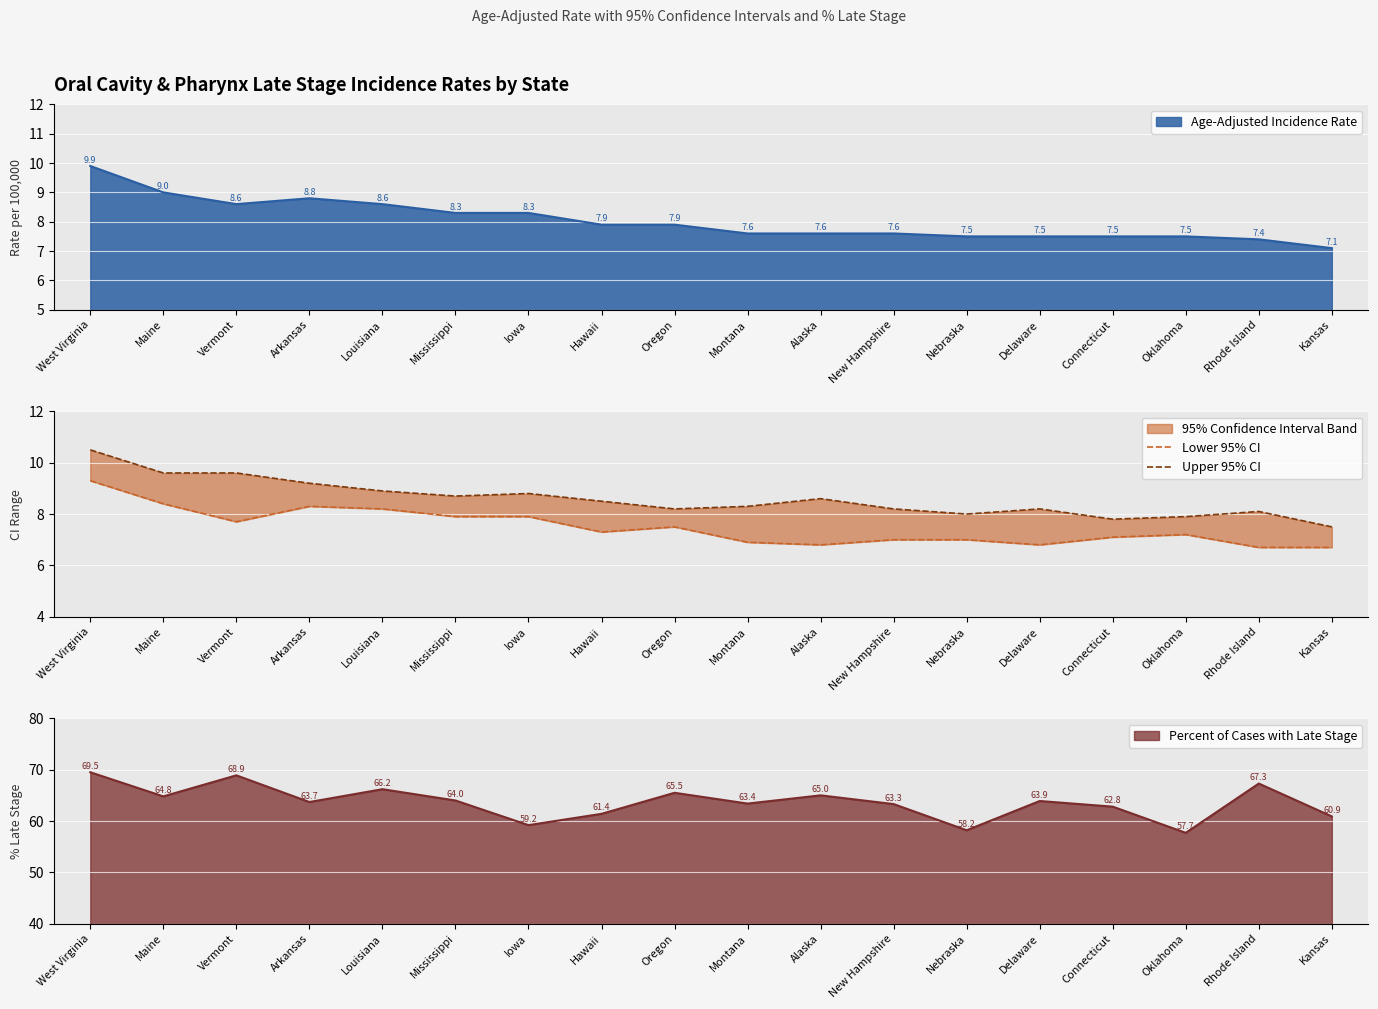

The Lower 95% CI series shows 7.0 at New Hampshire. True or false?

True